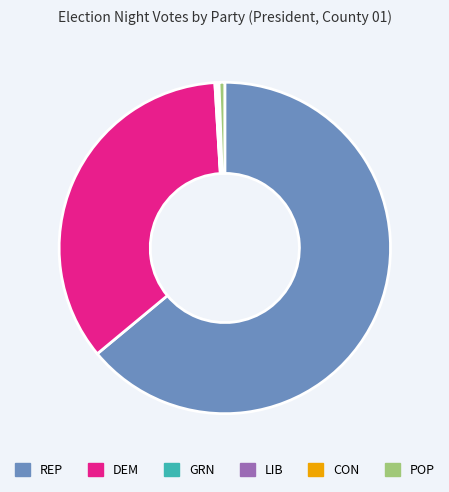

The POP slice represents 1% of the pie. True or false?

True